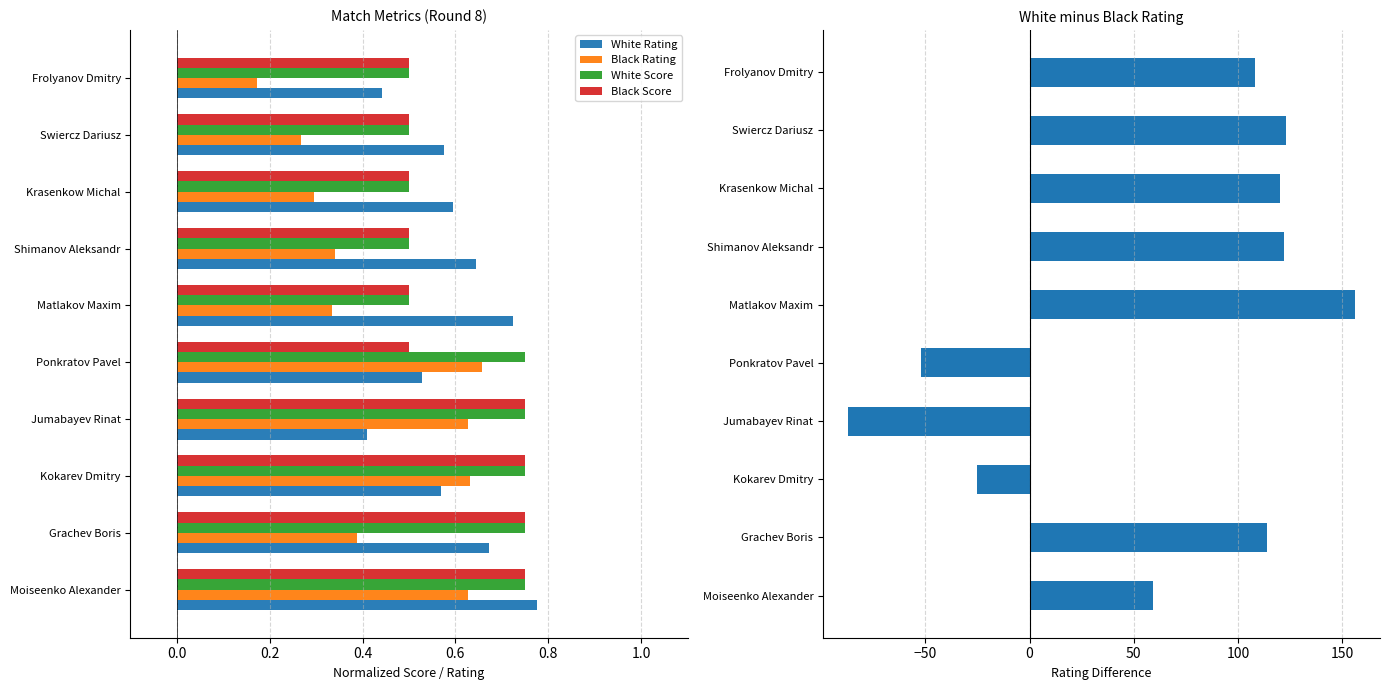

Is the value of White Score at Ponkratov Pavel greater than the value of White Rating at Jumabayev Rinat?

Yes